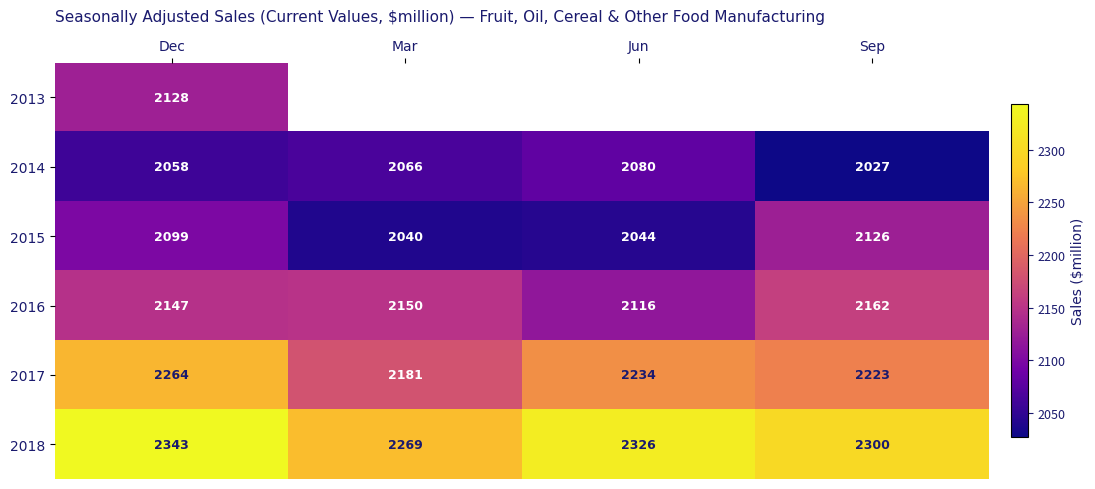

What is the spread (max minus min) of values at Dec?

285